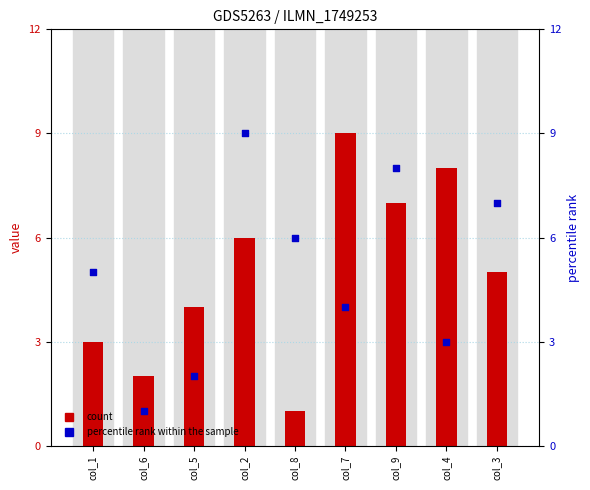

Which series contains the highest Y value?

col_3 (count)